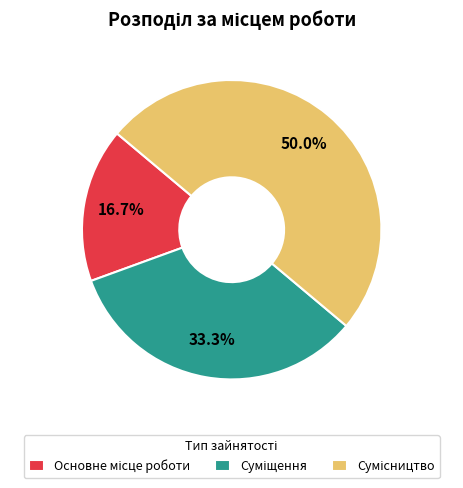

To the nearest percent, what is the combined percentage of Суміщення and Сумісництво?

83%